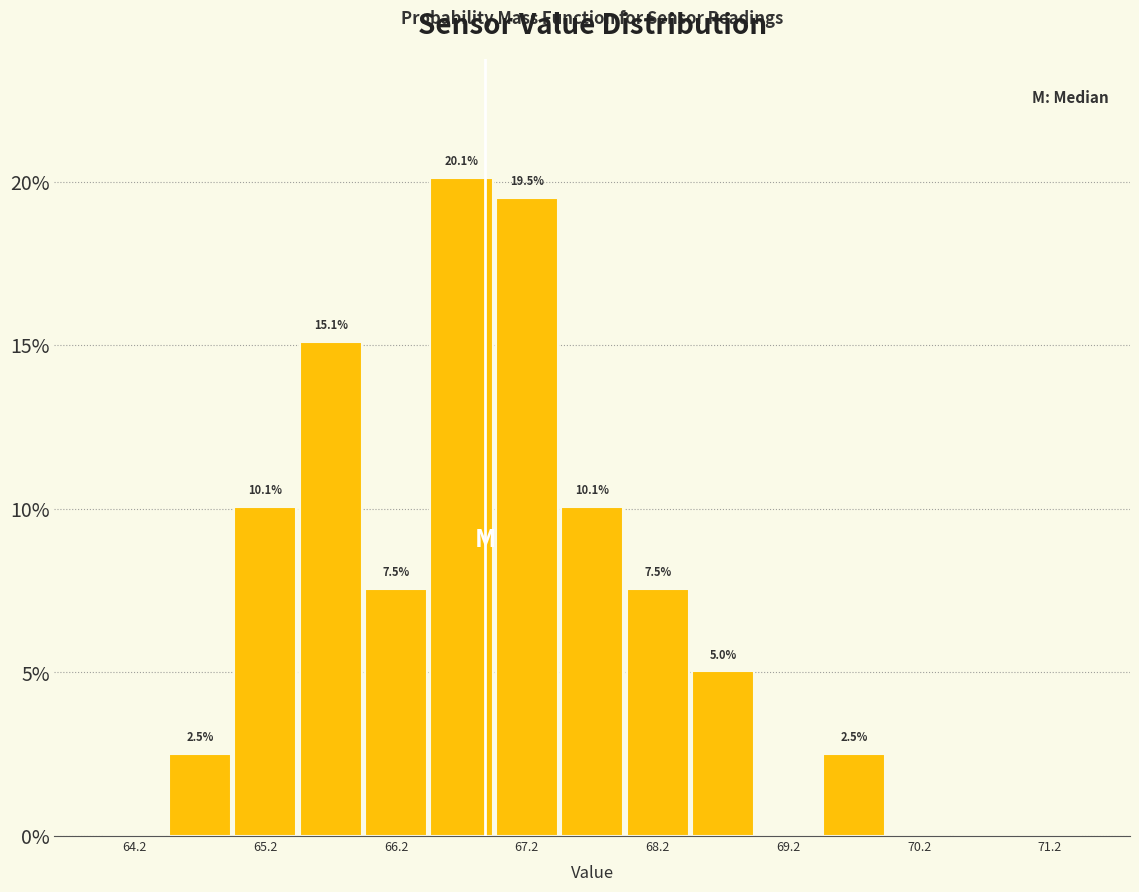

Which range on the x-axis has the tallest bar?

66.5 to 67.0